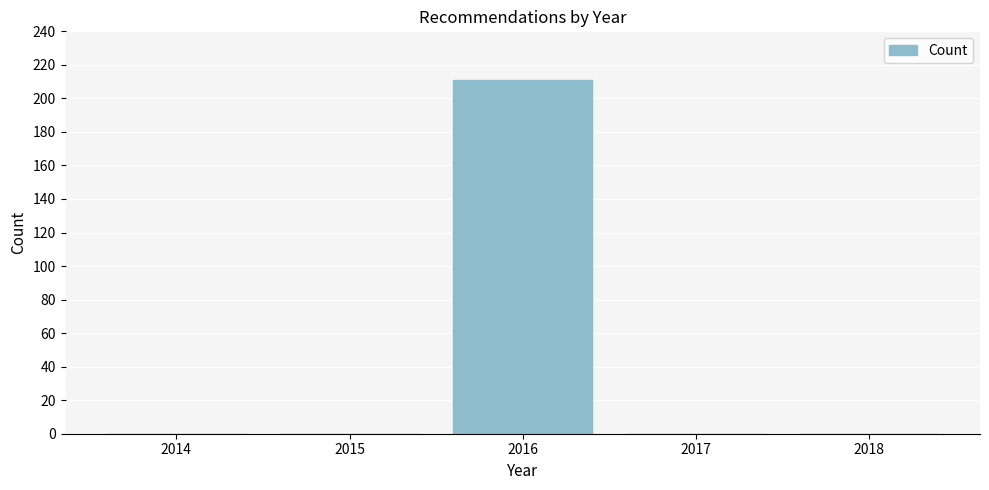

Reading left to right, list all the values displayed in this chart.

2014=0	2015=0	2016=211	2017=0	2018=0